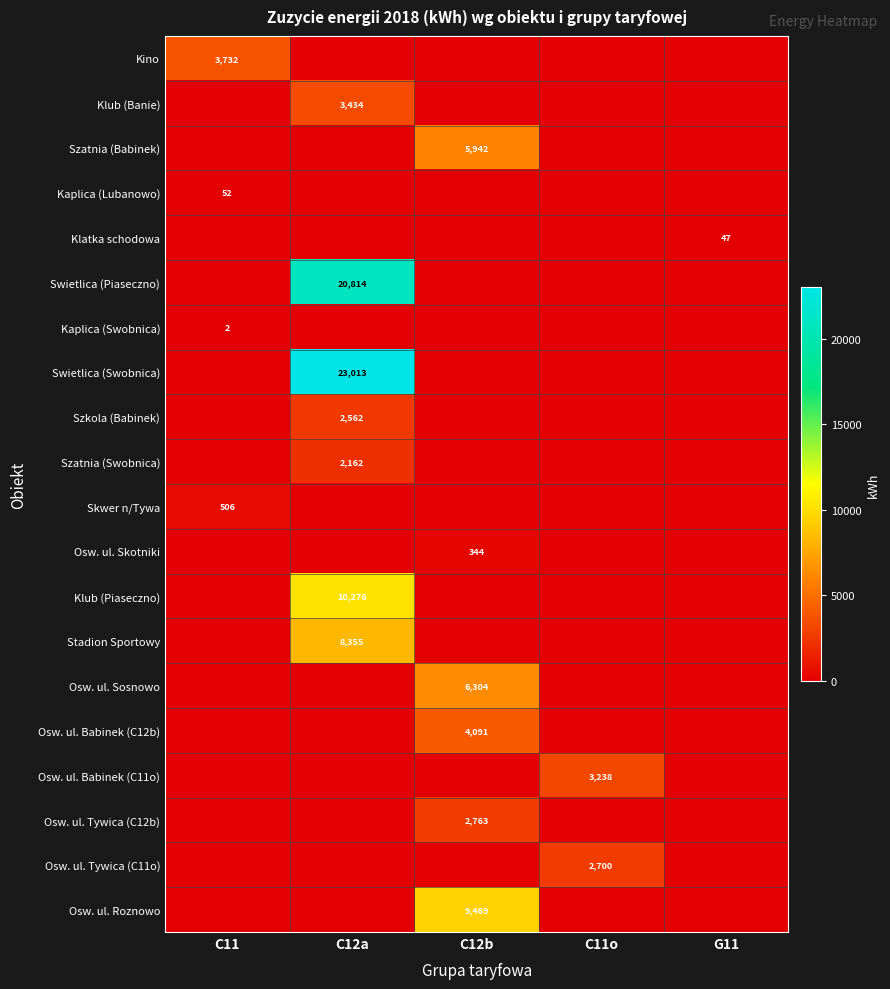

True or false: Osw. ul. Tywica (C11o) has a value of 2700 at C11o.

True